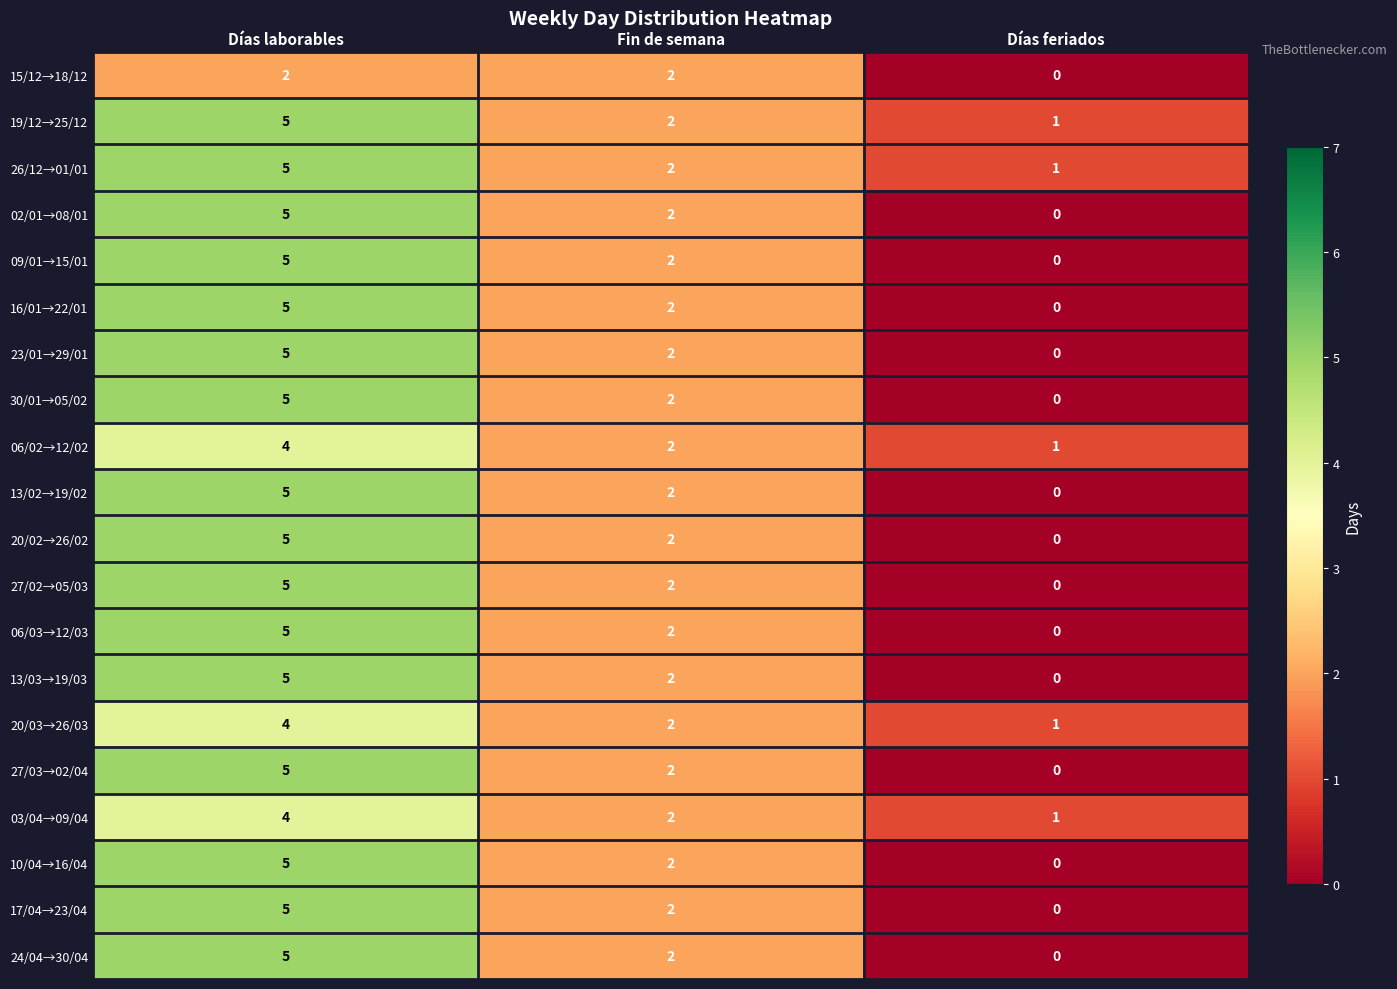

What is the greatest value displayed?

5